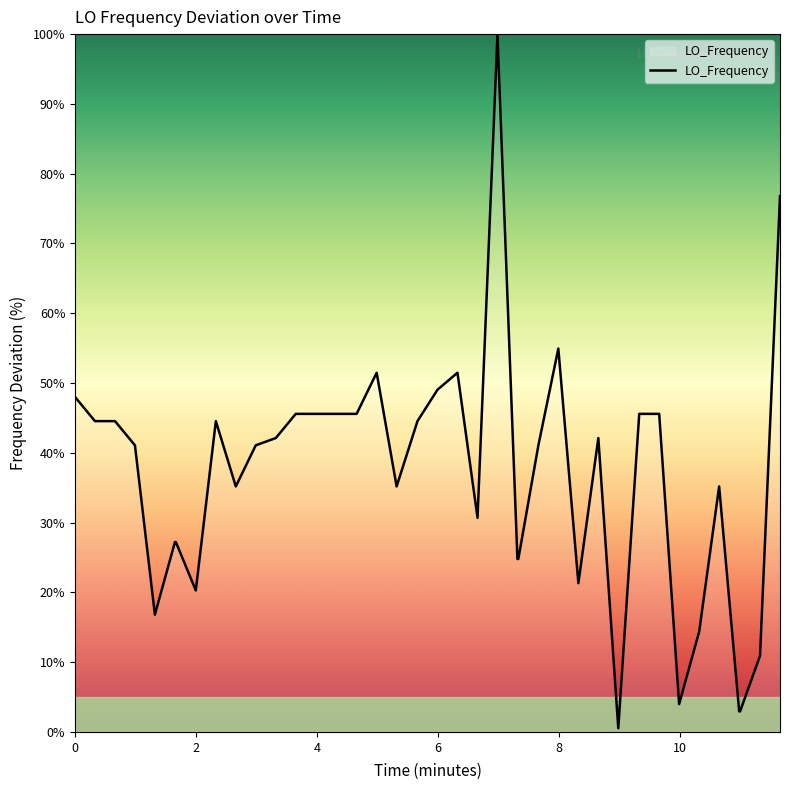

What is the maximum value shown in the chart?

100.0